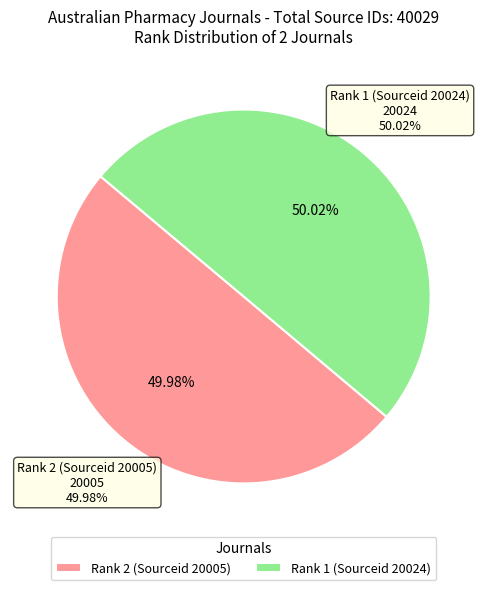

Which category has the smallest portion of the pie?

Rank 2 (Sourceid 20005)